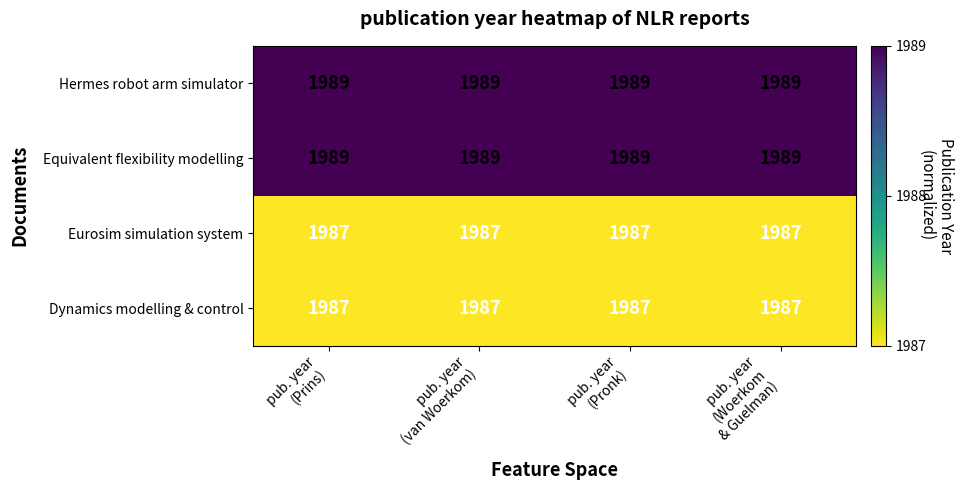

At how many categories does at least one series exceed 1987?

4